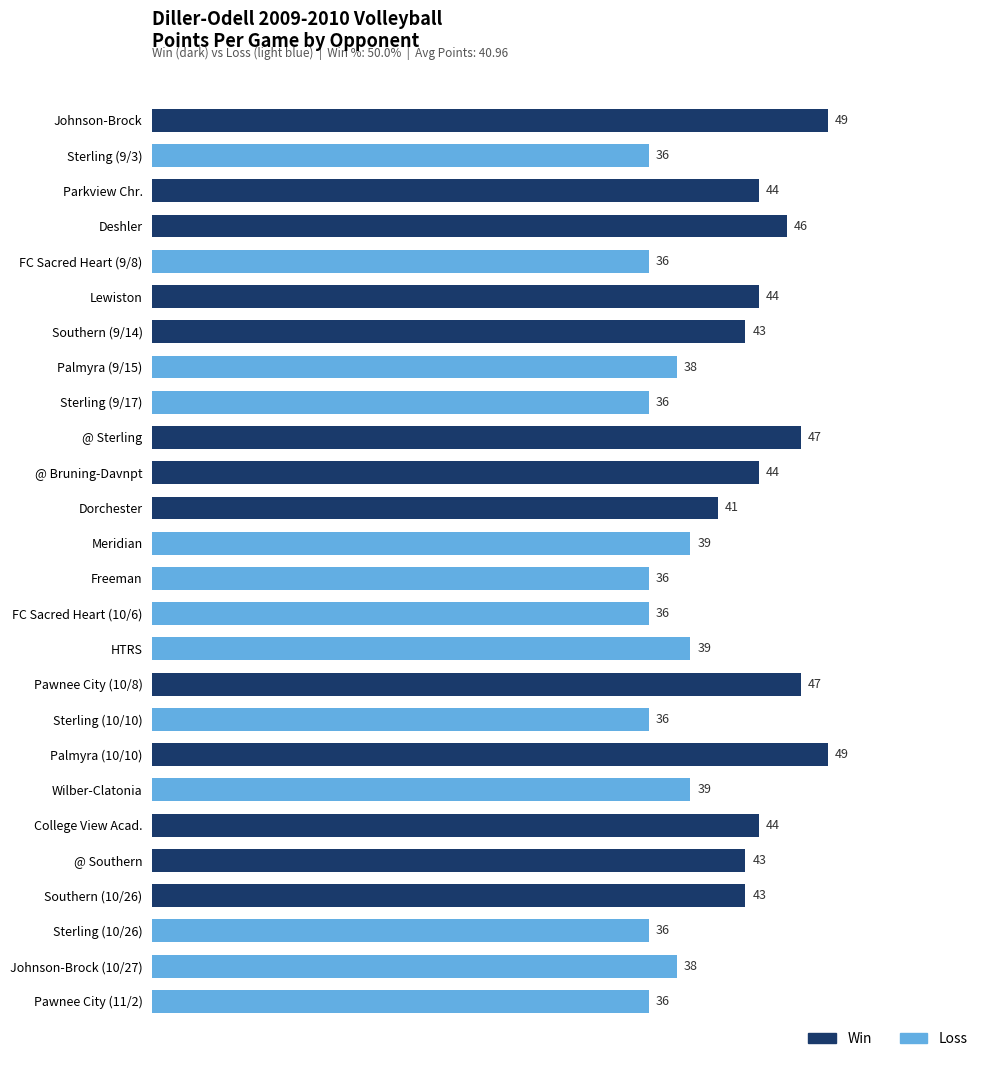

The chart shows a value of 61 at Dorchester. True or false?

False